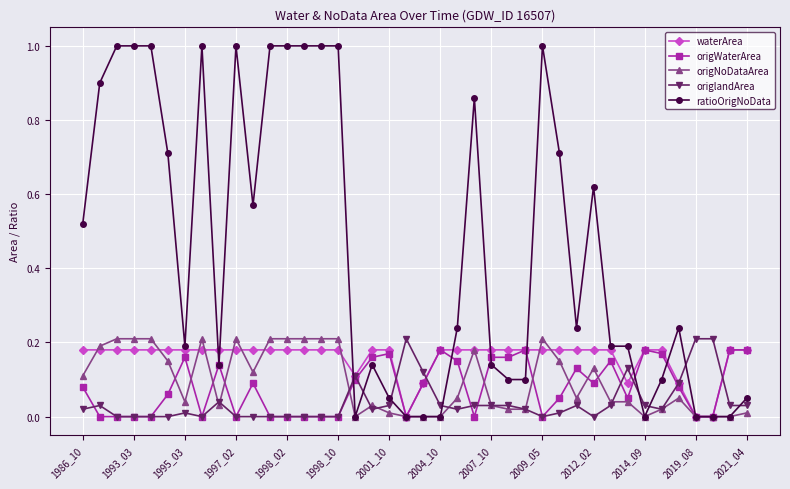

True or false: origWaterArea has more than 2 interior local peaks.

True